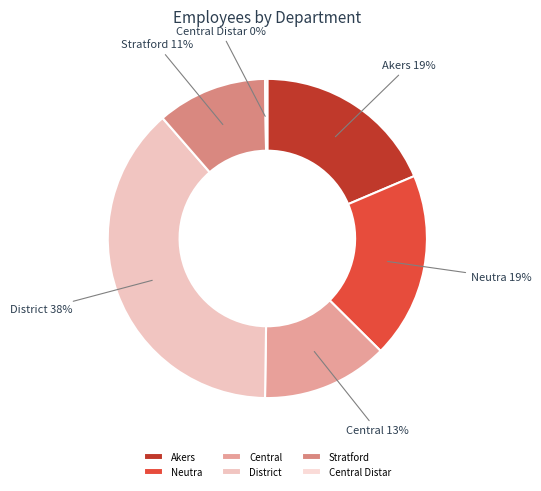

Combined, do Stratford and District account for over 50%?

No